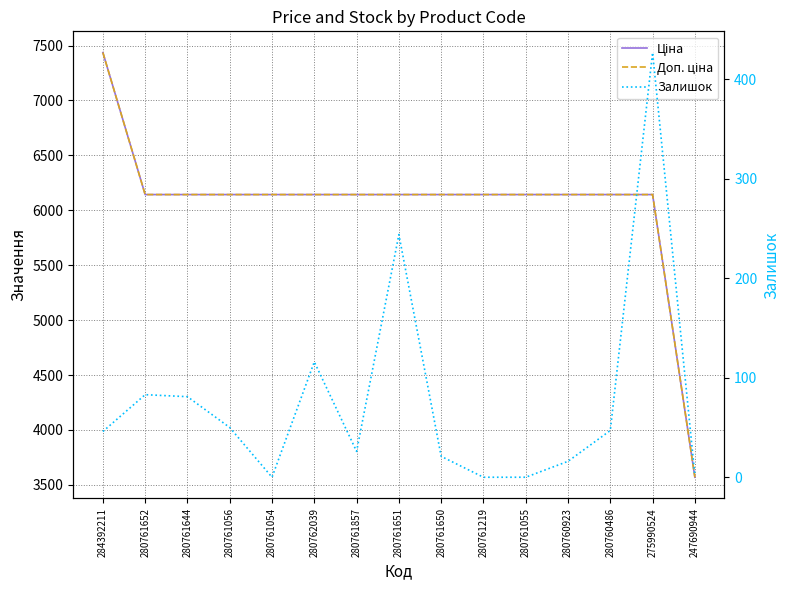

What is the average value of the Ціна series?

6057.9